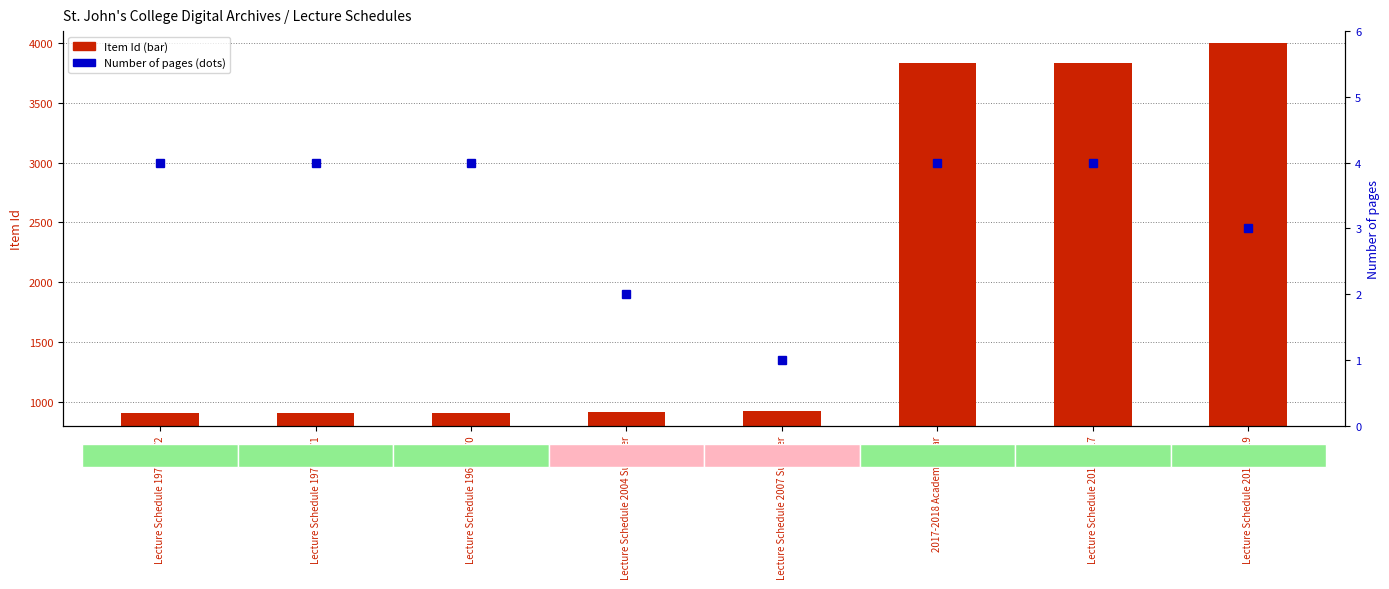

What is the approximate value of Number of pages at Lecture Schedule 1970-1971?

4